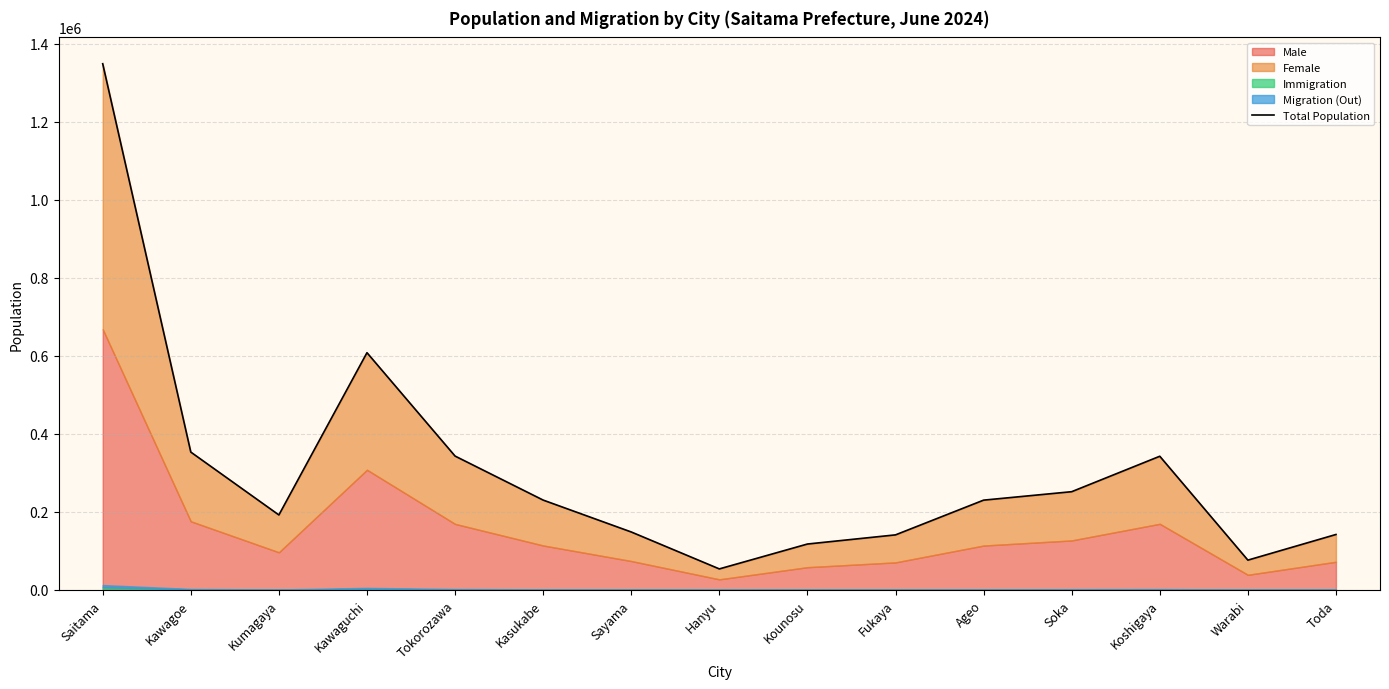

The chart shows a value of 343091 at Tokorozawa. True or false?

True